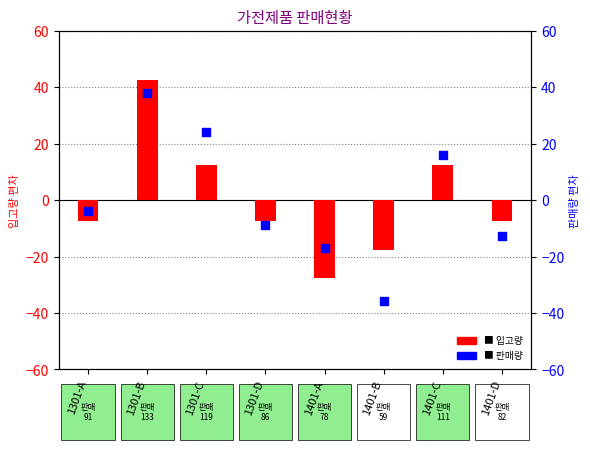

Which series contains the lowest Y value?

판매량